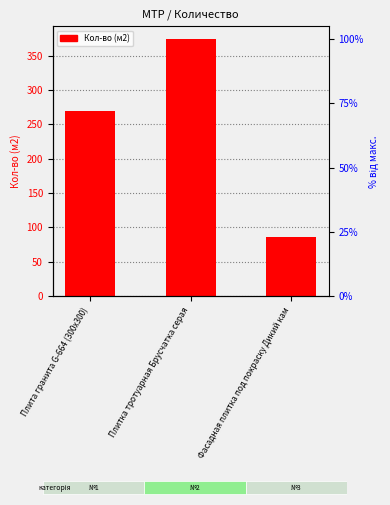

Where is the data nearest to the value 229?

Плита гранита G-664 (300х300)